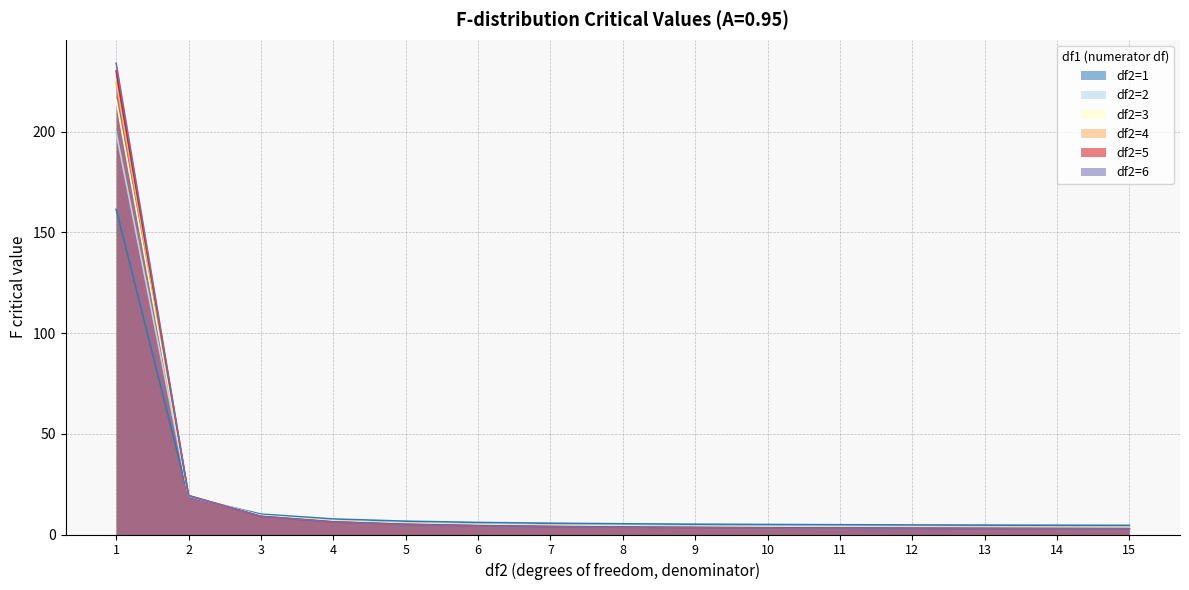

How many data points does each series have?

15